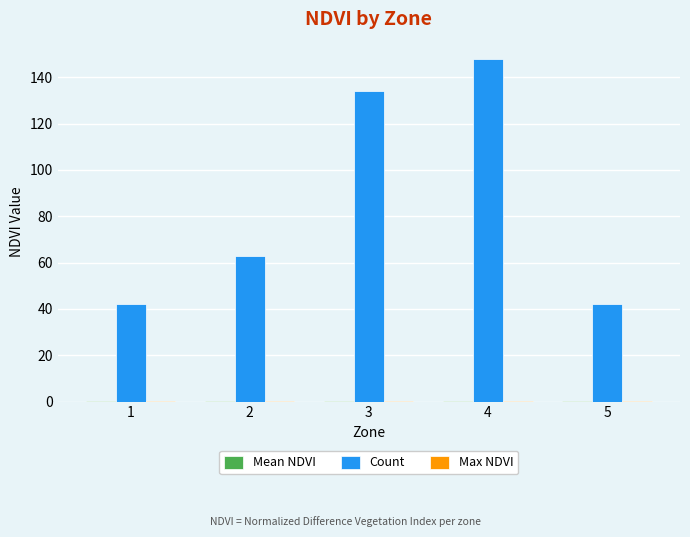

The value of Count at 4 is 148.0. True or false?

True